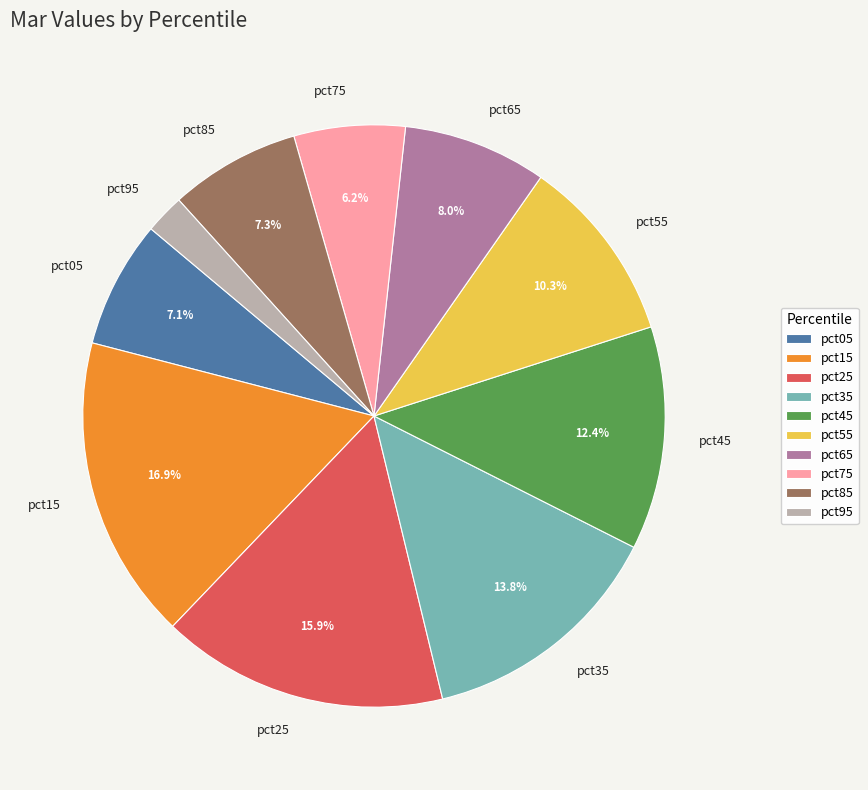

Is there a majority slice in this chart?

No